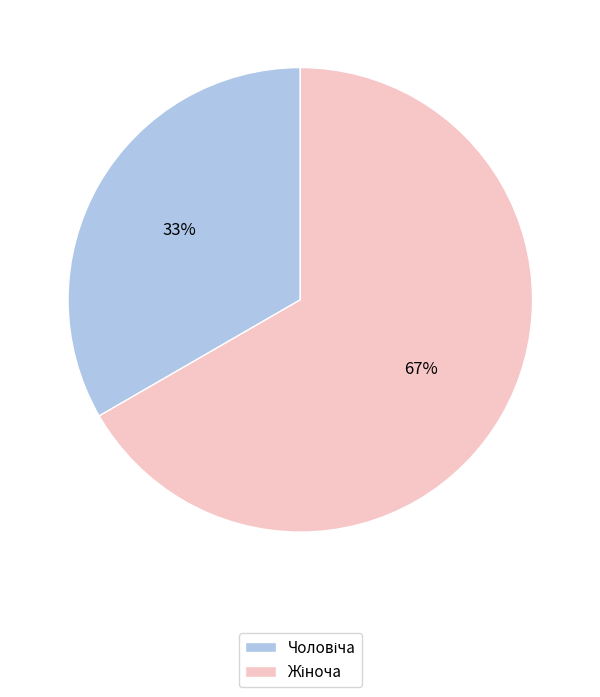

Does any single category account for the majority?

Yes